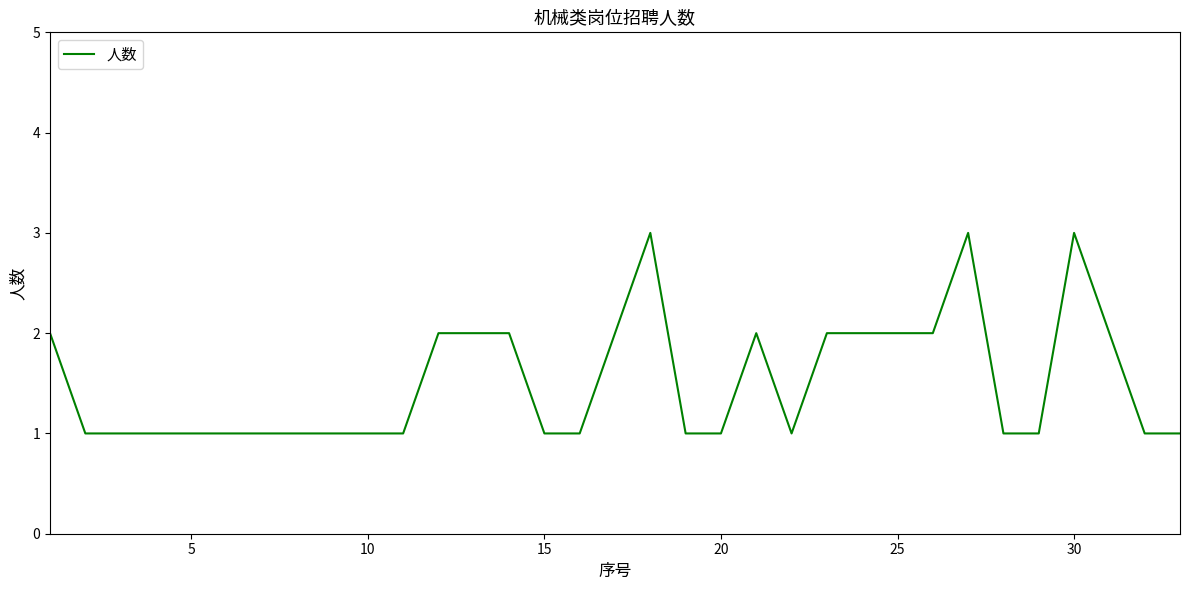

True or false: the data has more than 2 interior local peaks.

True